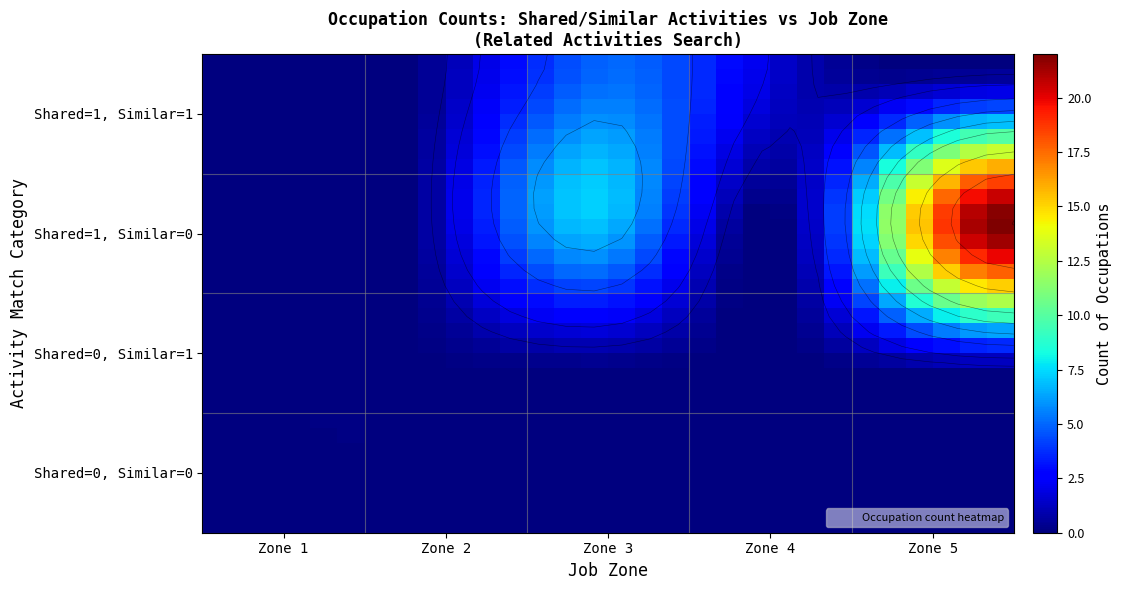

How many data points does each series have?

30